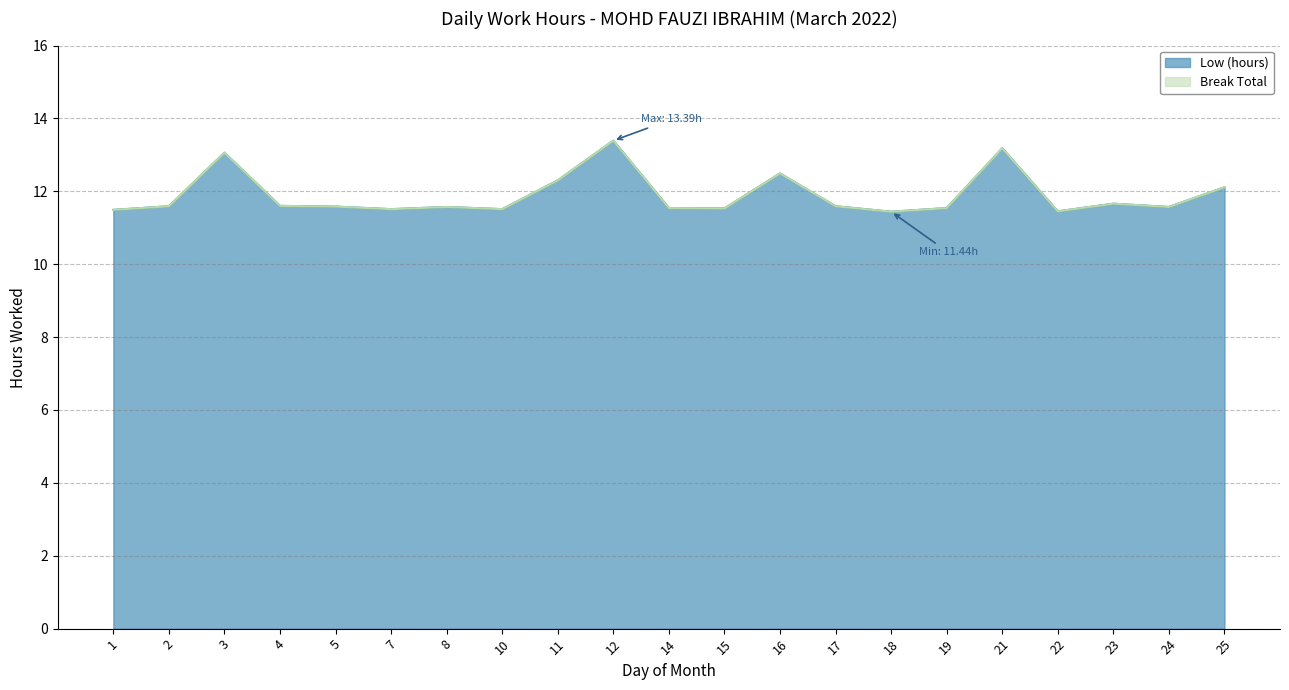

True or false: the data shows 19.6 at 19.

False